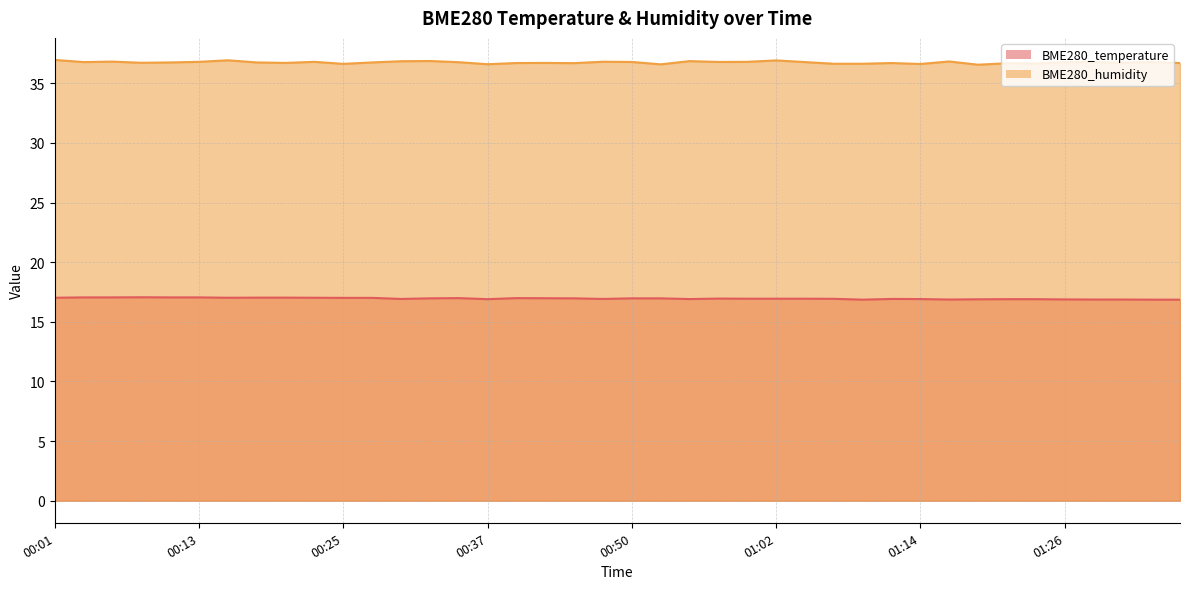

What is the value of the BME280_humidity point at the 23rd from the left?

36.9